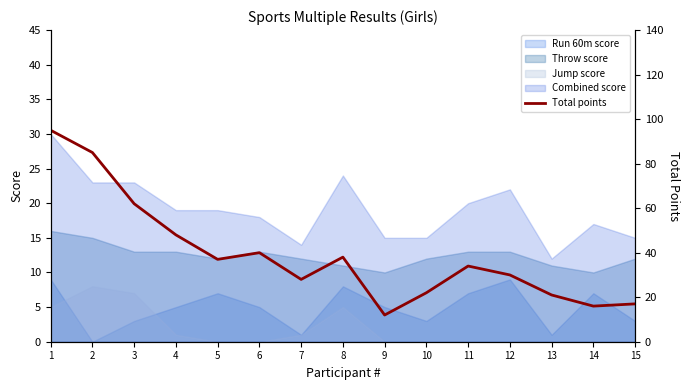

What is the value of the 6th point from the left?

40